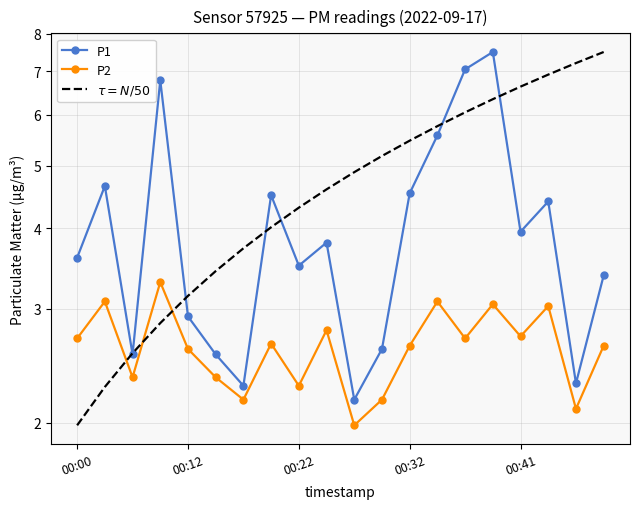

What is the total value across all series at 00:32?

12.6